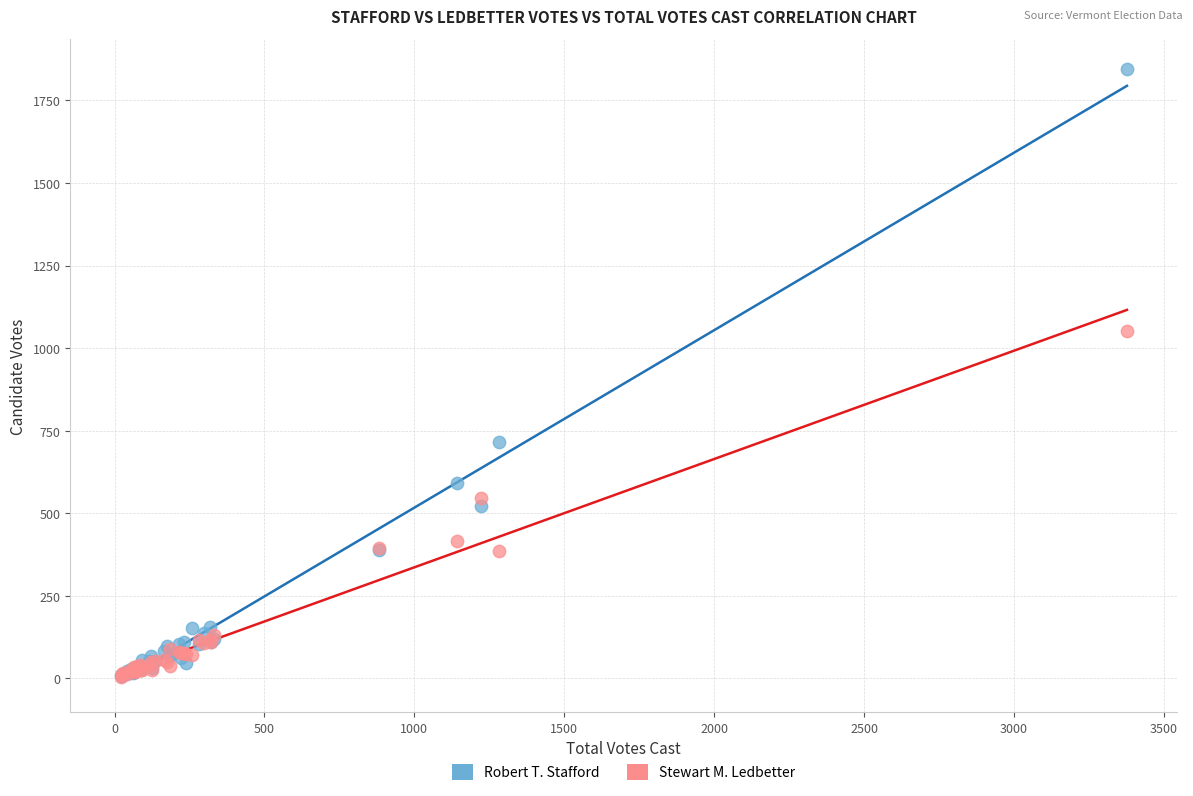

What are all the series names shown in the legend?

Robert T. Stafford, Stewart M. Ledbetter